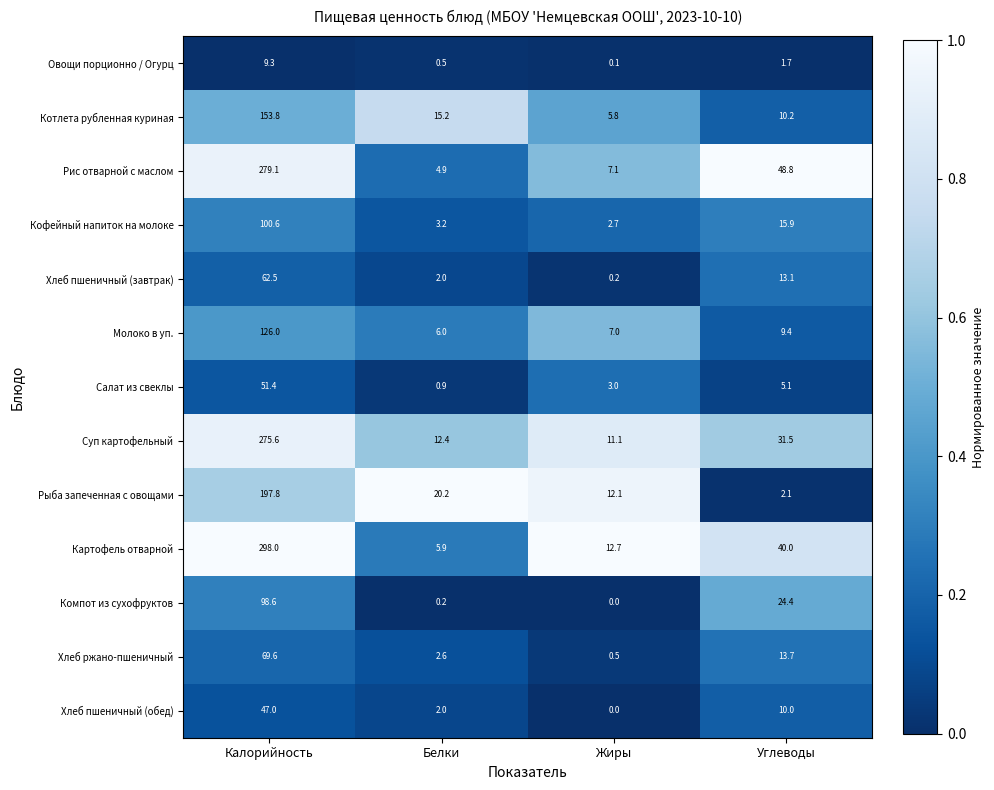

At Калорийность, list the series in order from largest to smallest.

Картофель отварной, Рис отварной с маслом, Суп картофельный, Рыба запеченная с овощами, Котлета рубленная куриная, Молоко в уп., Кофейный напиток на молоке, Компот из сухофруктов, Хлеб ржано-пшеничный, Хлеб пшеничный (завтрак), Салат из свеклы, Хлеб пшеничный (обед), Овощи порционно / Огурц